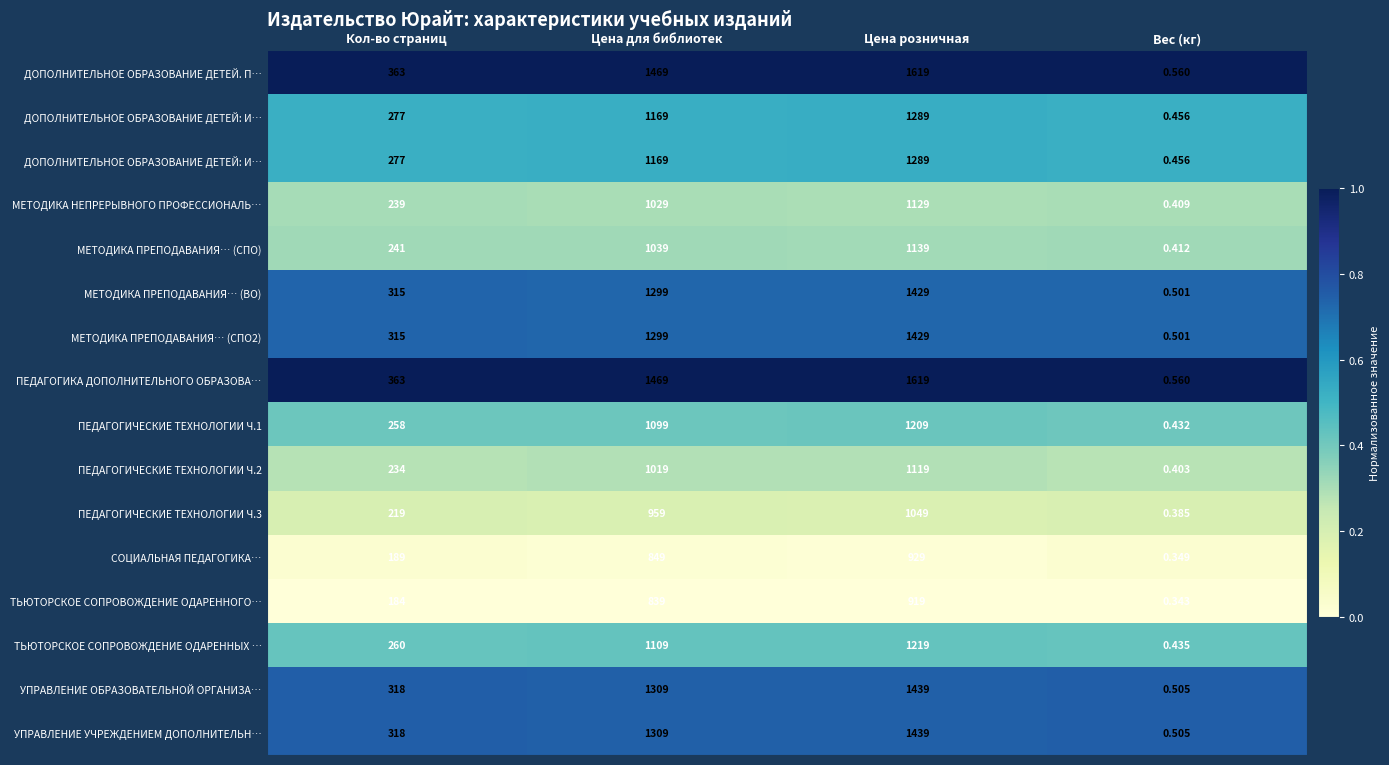

At which category does the chart reach its peak across all series?

Кол-во страниц